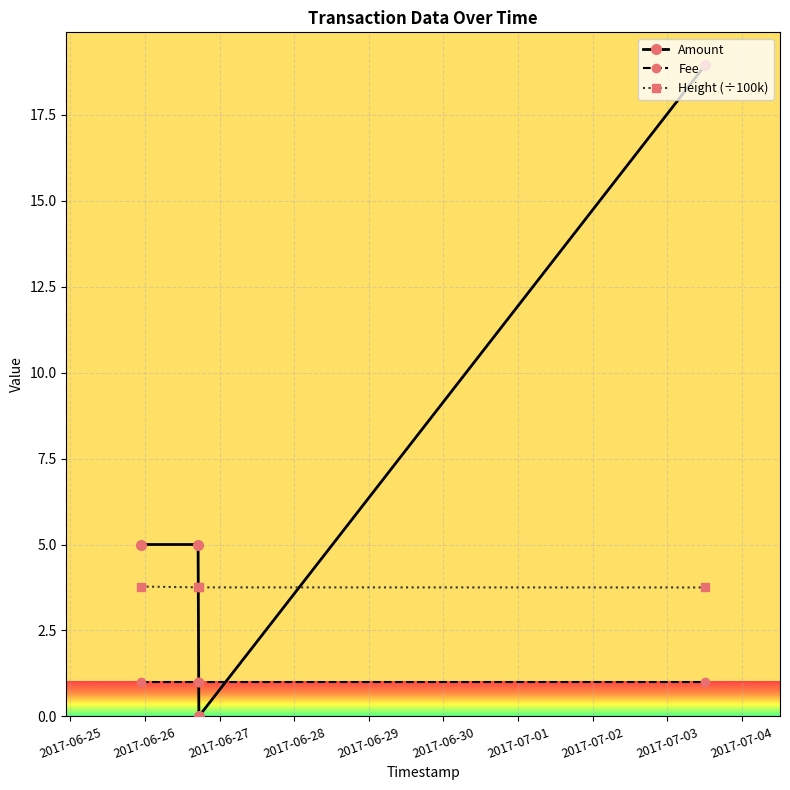

Rank the series by their average value, from lowest to highest.

Fee, Height (÷100k), Amount